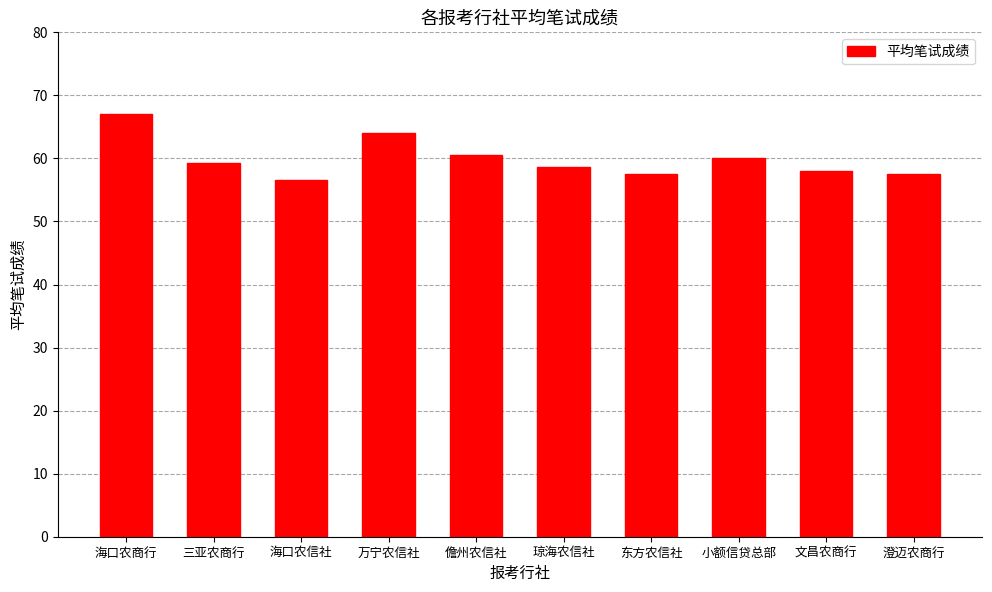

What is the label of the 5th bar from the right?

琼海农信社